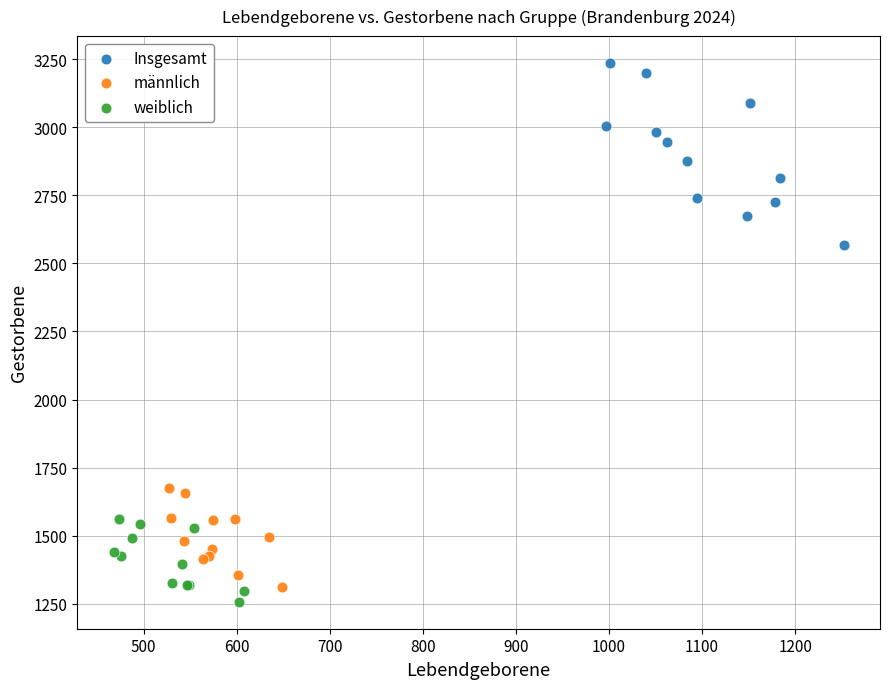

Which series contains the highest Y value?

Insgesamt